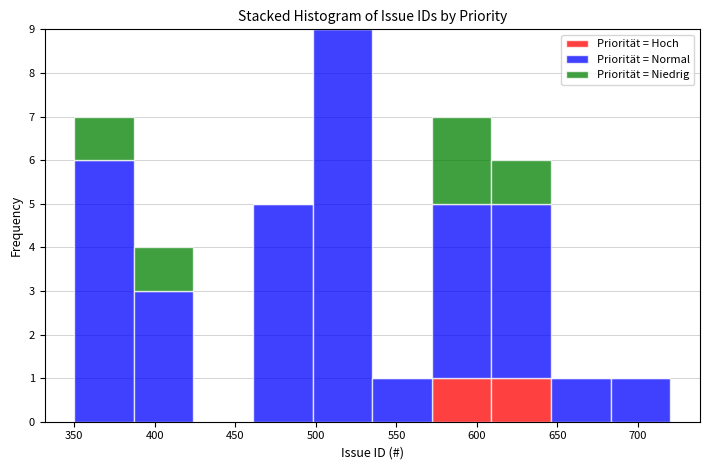

What is the total height of the stacked bar covering 609 to 646 on the x-axis? Neither the bar edges nor the heights are printed on the chart, so give them approximately, as read against the axes.

6